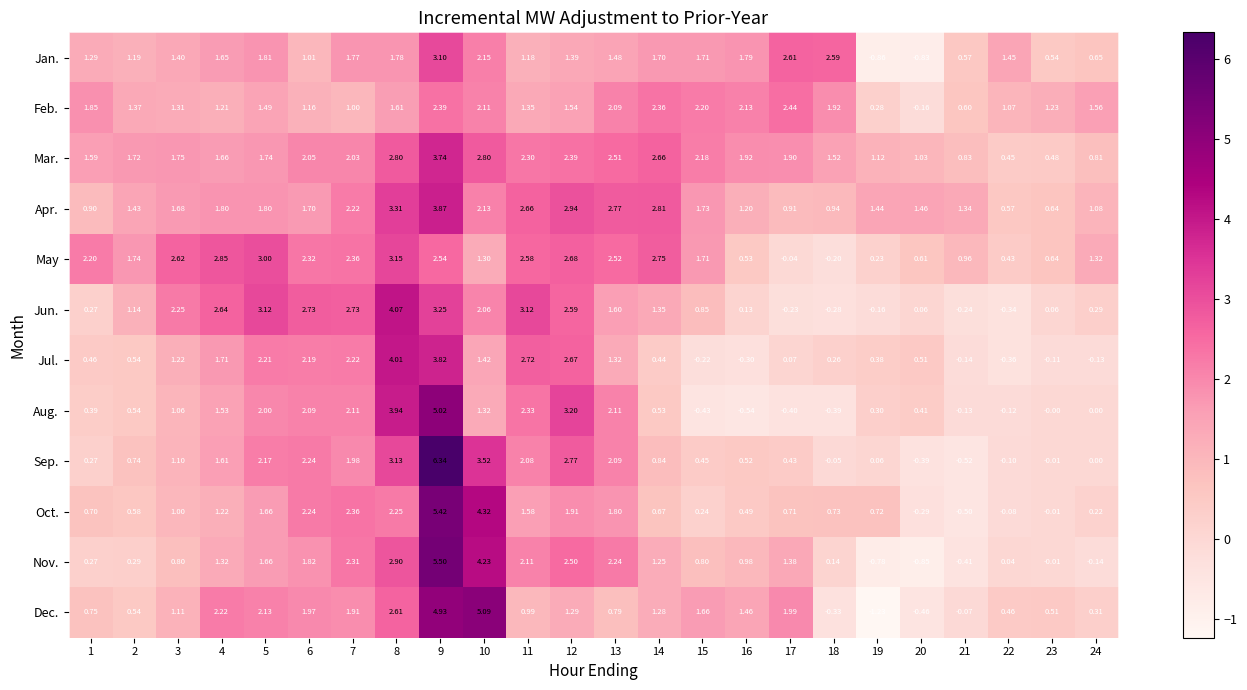

Which series has the largest range (max minus min)?

Sep.